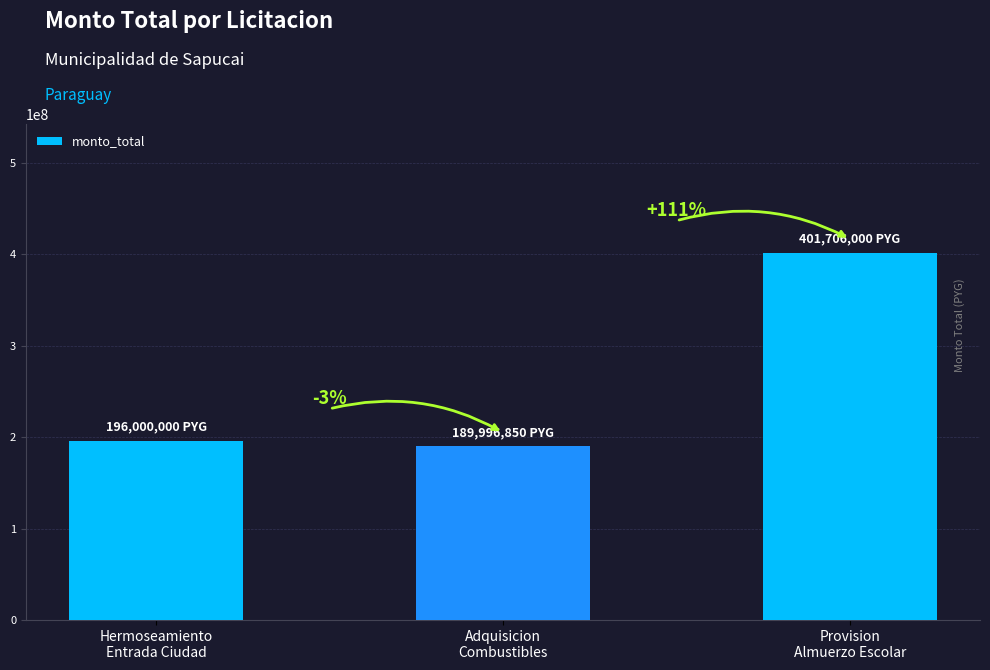

List the labels in order of value, largest first.

Provision
Almuerzo Escolar, Hermoseamiento
Entrada Ciudad, Adquisicion
Combustibles